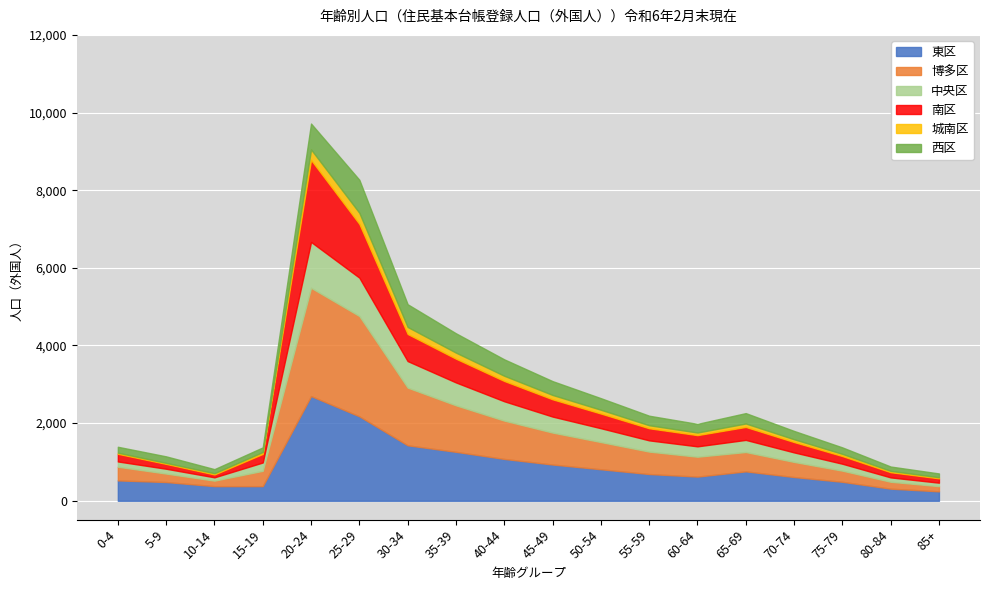

Does the chart display data point markers on the line(s)?

No